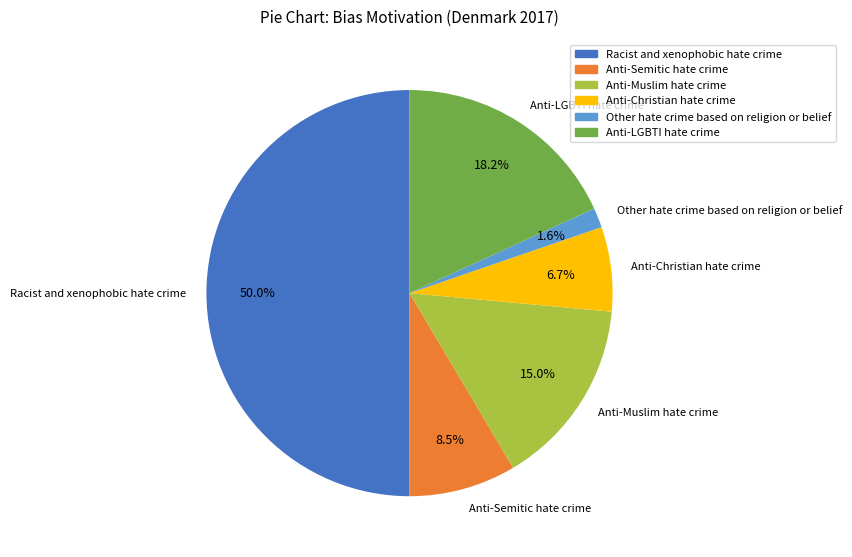

Does Anti-LGBTI hate crime represent more than half of the total?

No